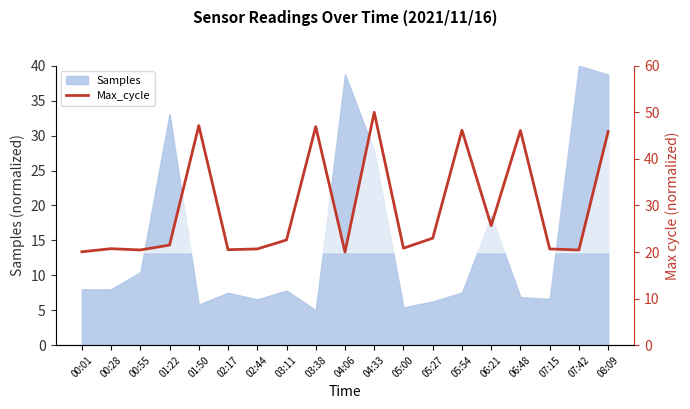

The value at 04:33 is 50.0. True or false?

True